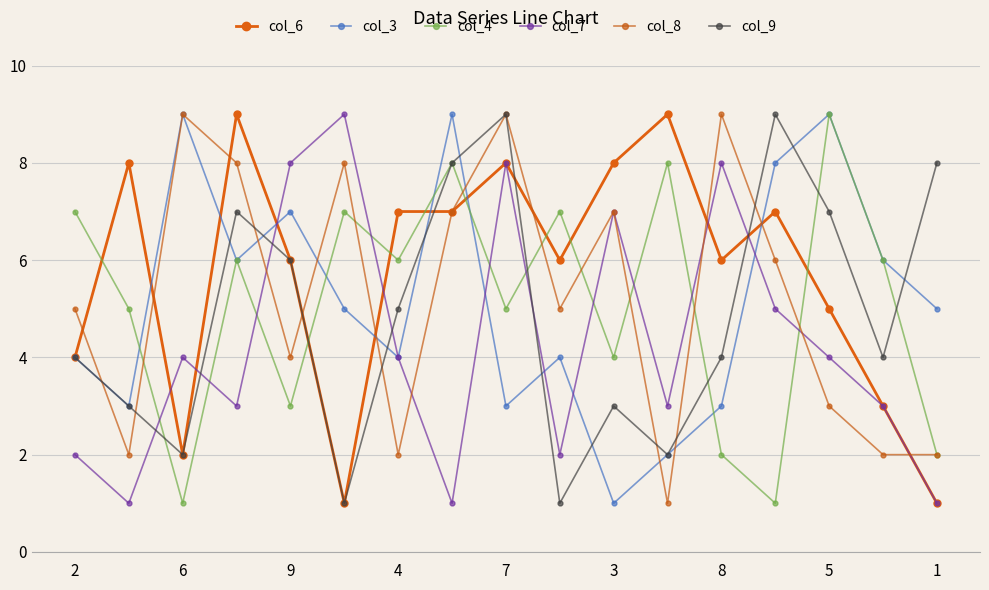

What is the label of the 14th point from the left?

13